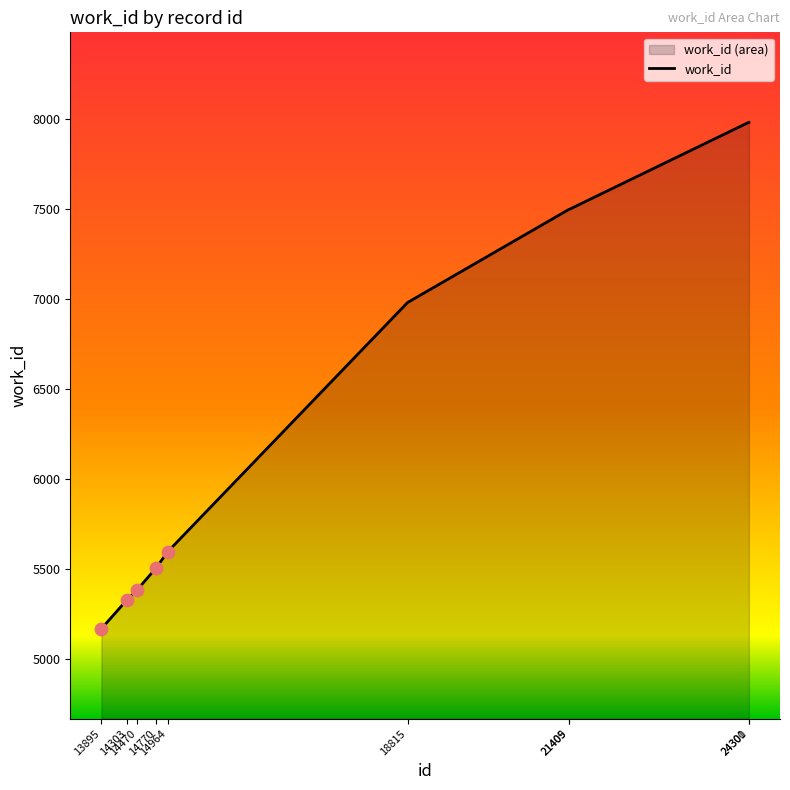

What is the ratio of the value at 14303 to the value at 13895?

1.0